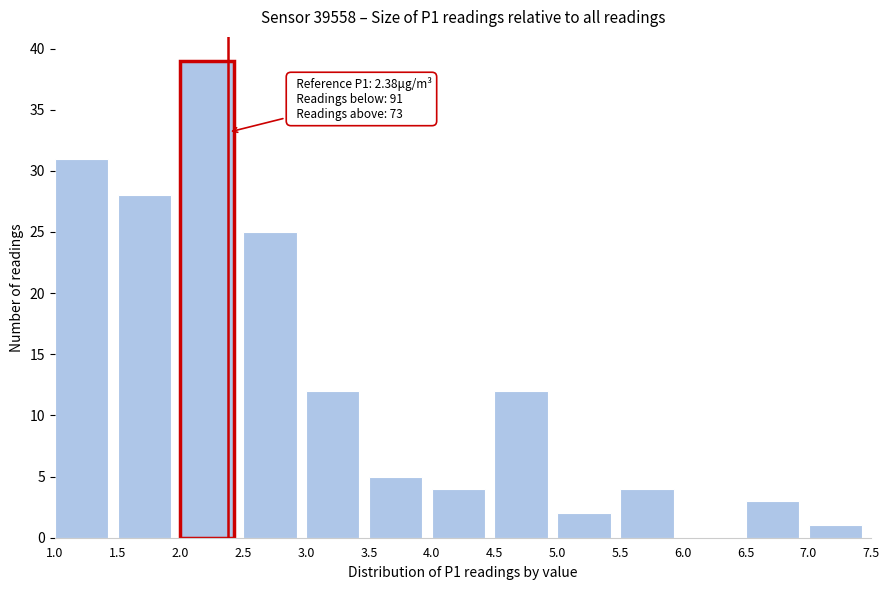

Over which range of the x-axis is the bar tallest?

2.0 to 2.5